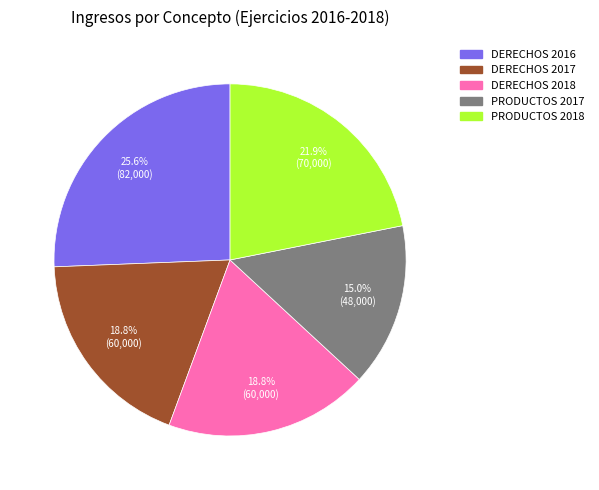

Count the number of slices in the pie.

5